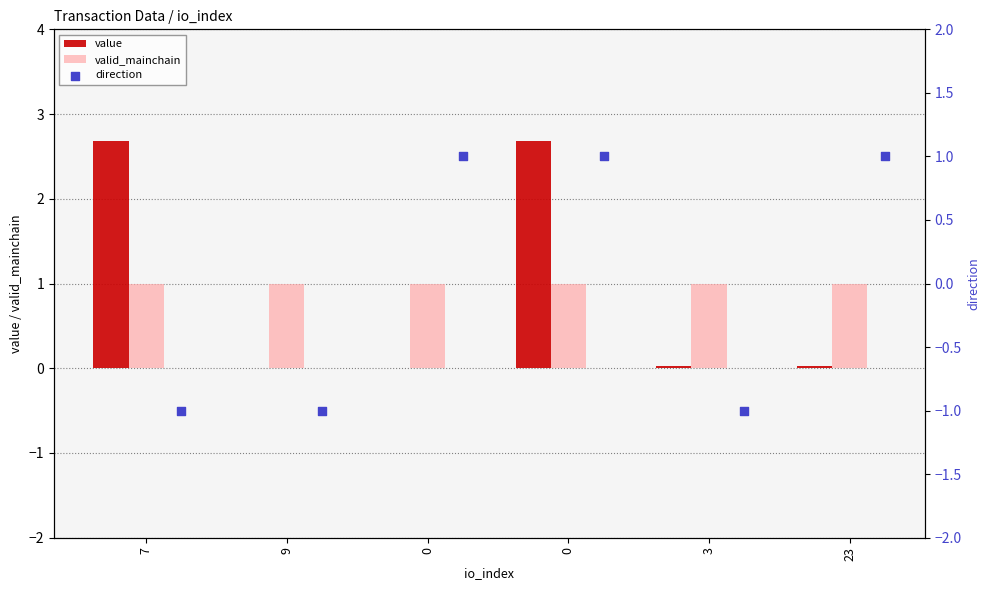

Which series has the widest spread of Y values?

value